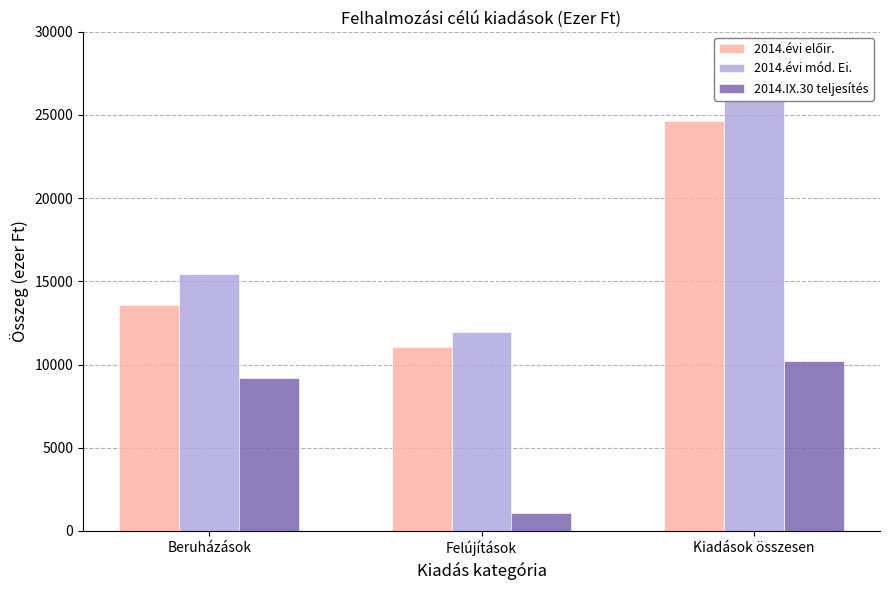

Where does the 2014.évi előir. series first go above 13606?

Kiadások összesen